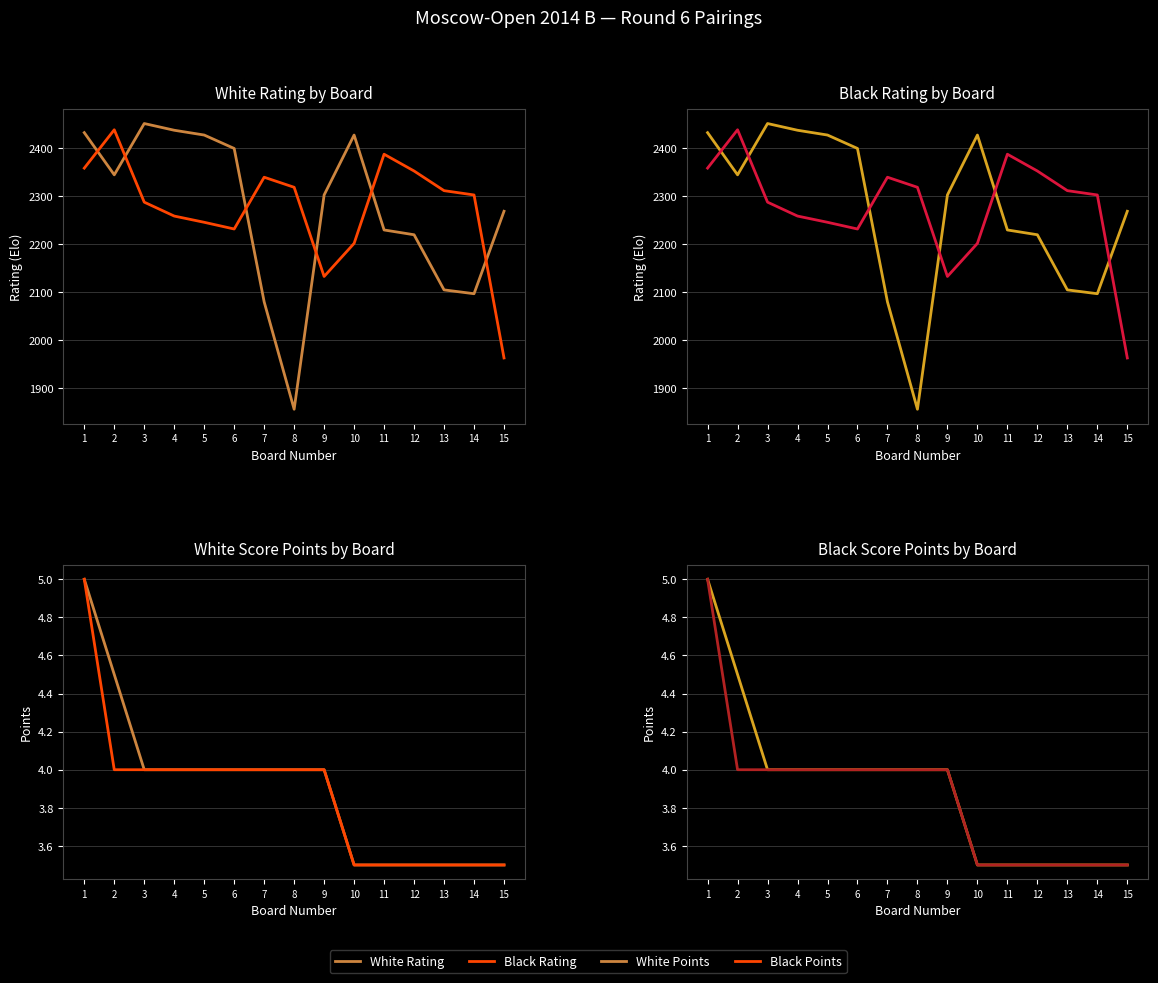

In White Rating, how many points are lower than both neighbors (excluding endpoints)?

3